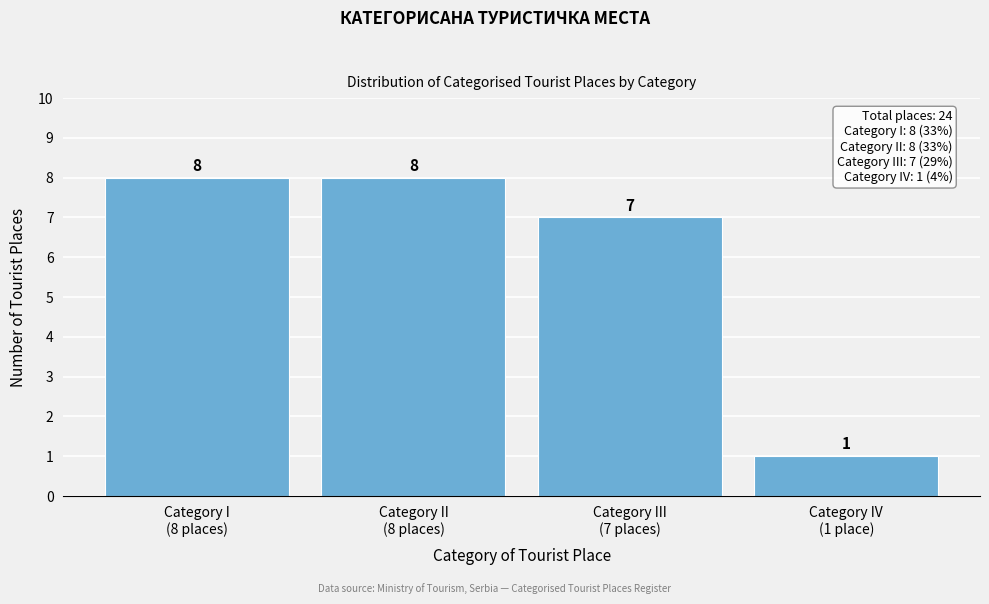

Reading left to right, list all the values displayed in this chart.

8	8	7	1